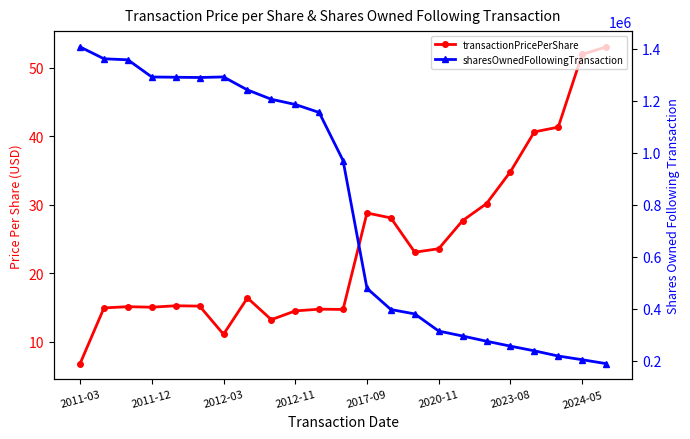

What is the sum of all transactionPricePerShare values?

550.0